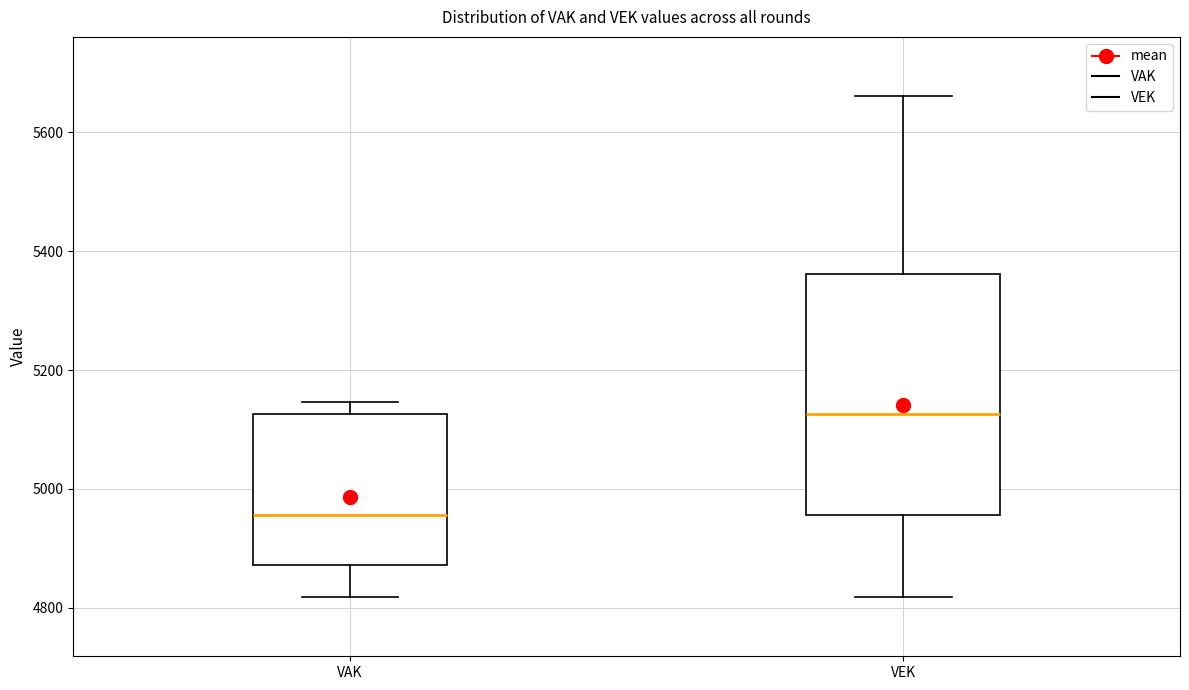

Where does the upper whisker of the box for VAK end on the y-axis? The values are not printed on the chart, so give them approximately, as read against the axis.

5140